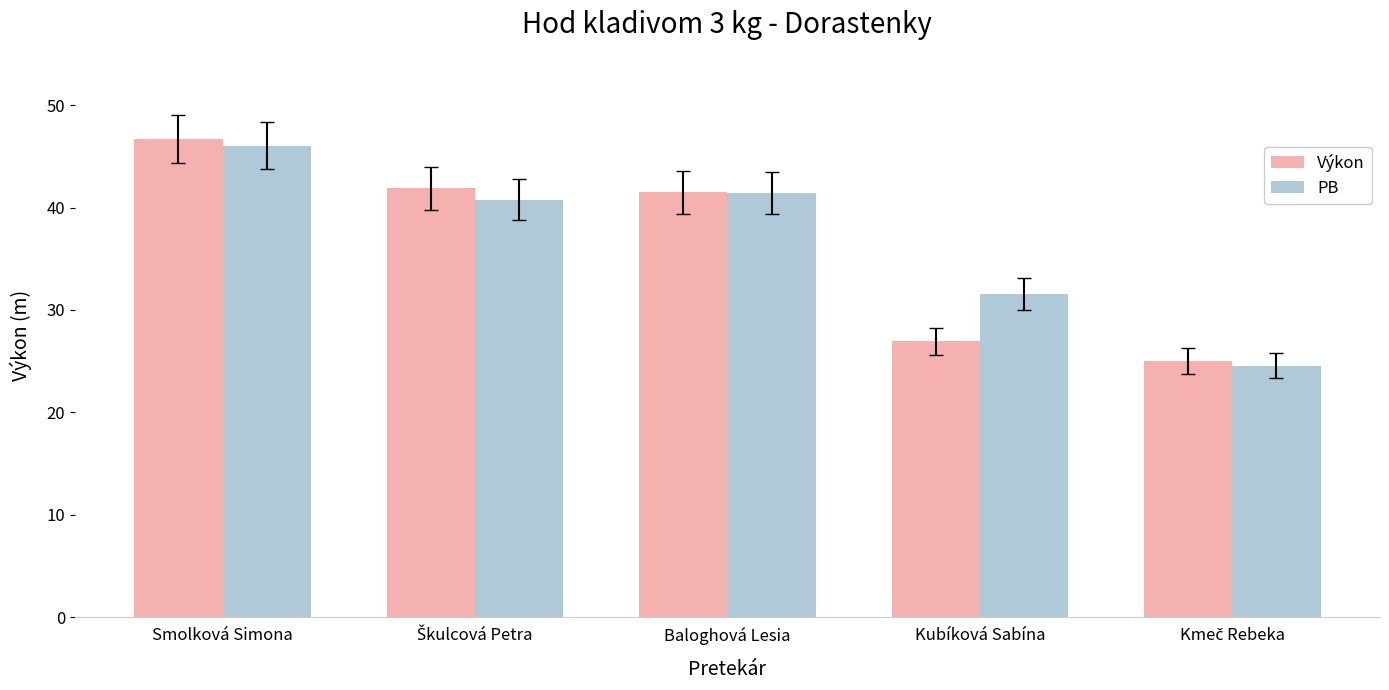

How many groups of bars are there?

5